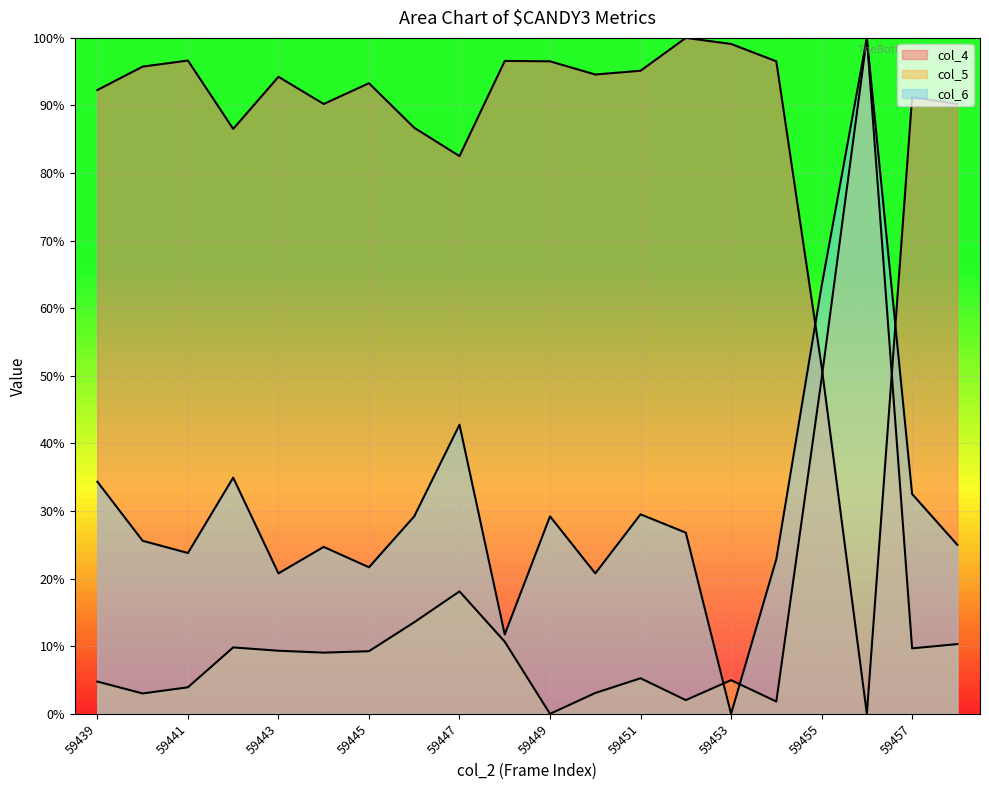

How many data points in col_5 are less than 9?

9